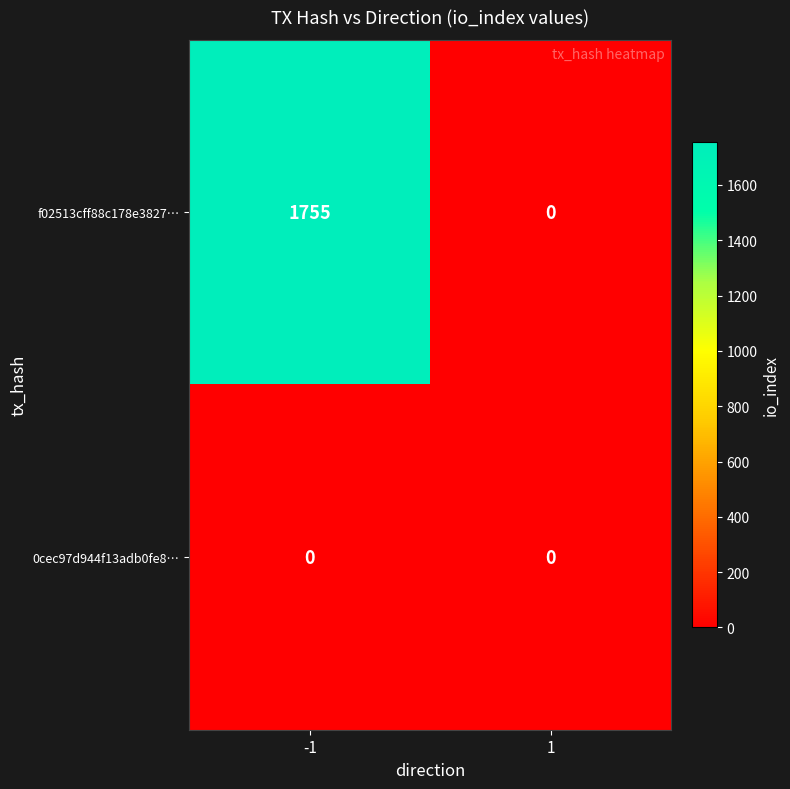

What is the total value across all series at -1?

1755